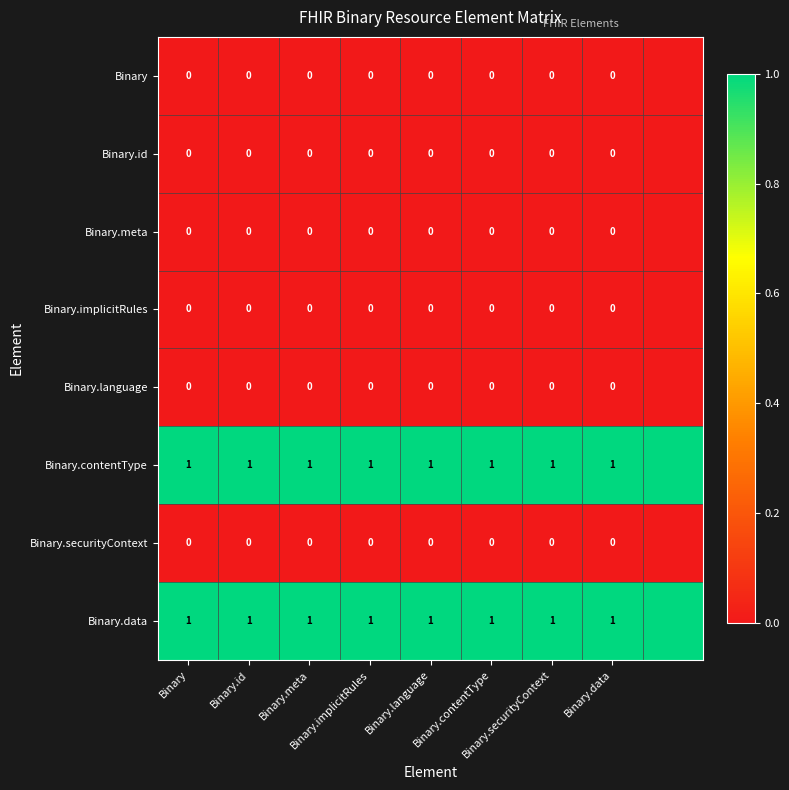

What is the spread (max minus min) of values at Binary.language?

1